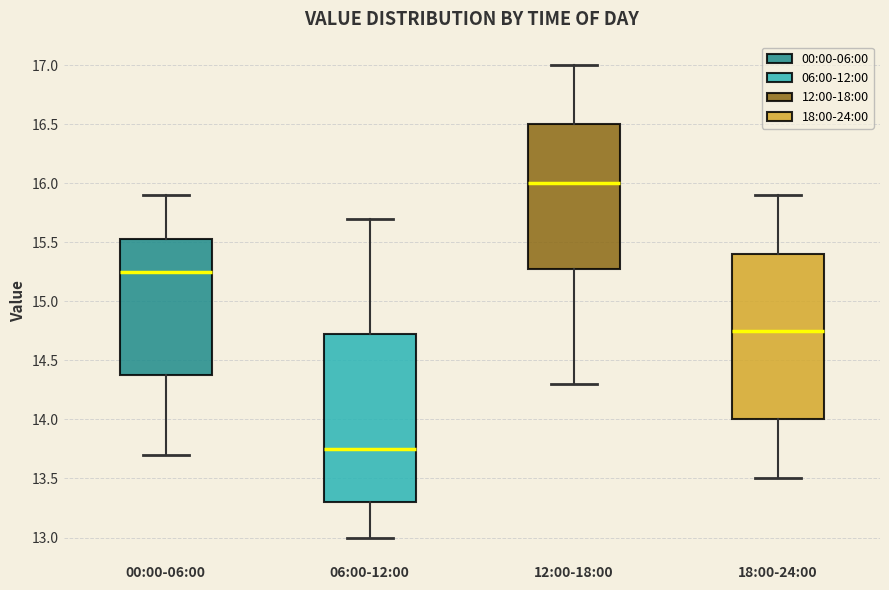

Where does the median line of the box for 12:00-18:00 sit on the y-axis? The values are not printed on the chart, so give them approximately, as read against the axis.

16.00